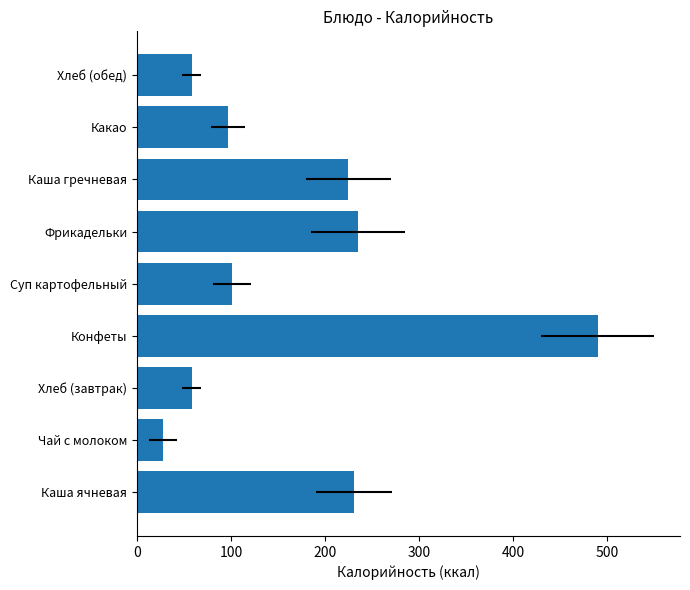

How many categories are shown in the chart?

9